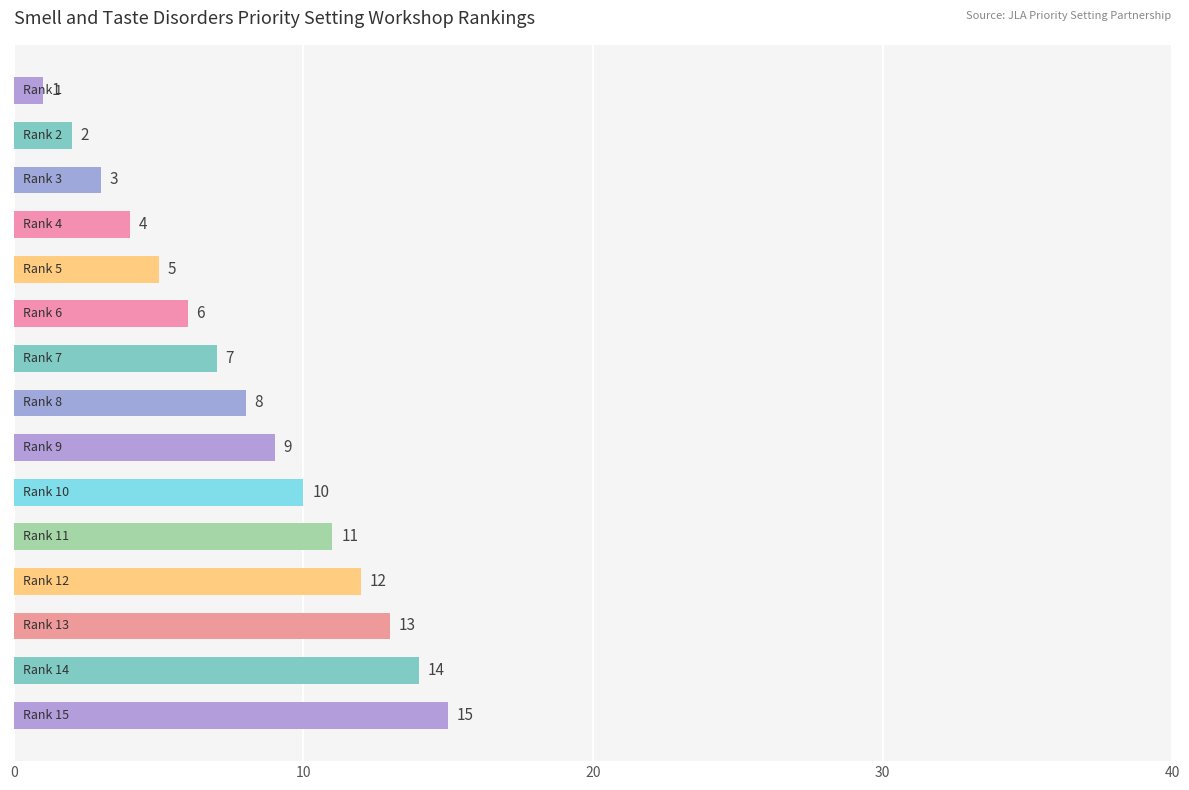

What is the value of the 11th bar from the top?

11